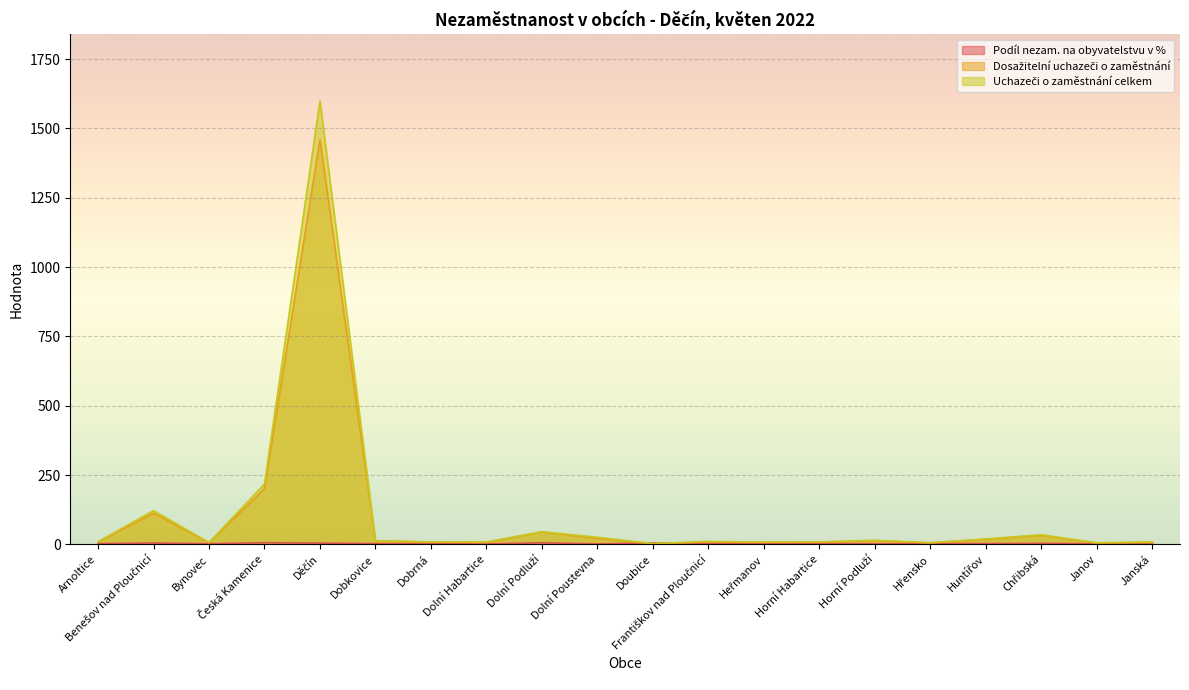

In Uchazeči o zaměstnání celkem, how many points are higher than both neighbors (excluding endpoints)?

6